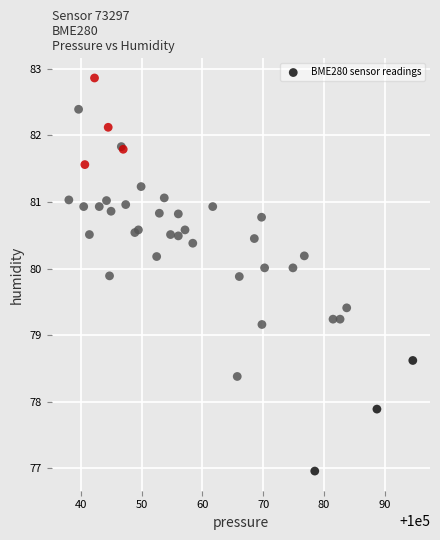

What Y value in the scatter plot is closest to 79?

79.2